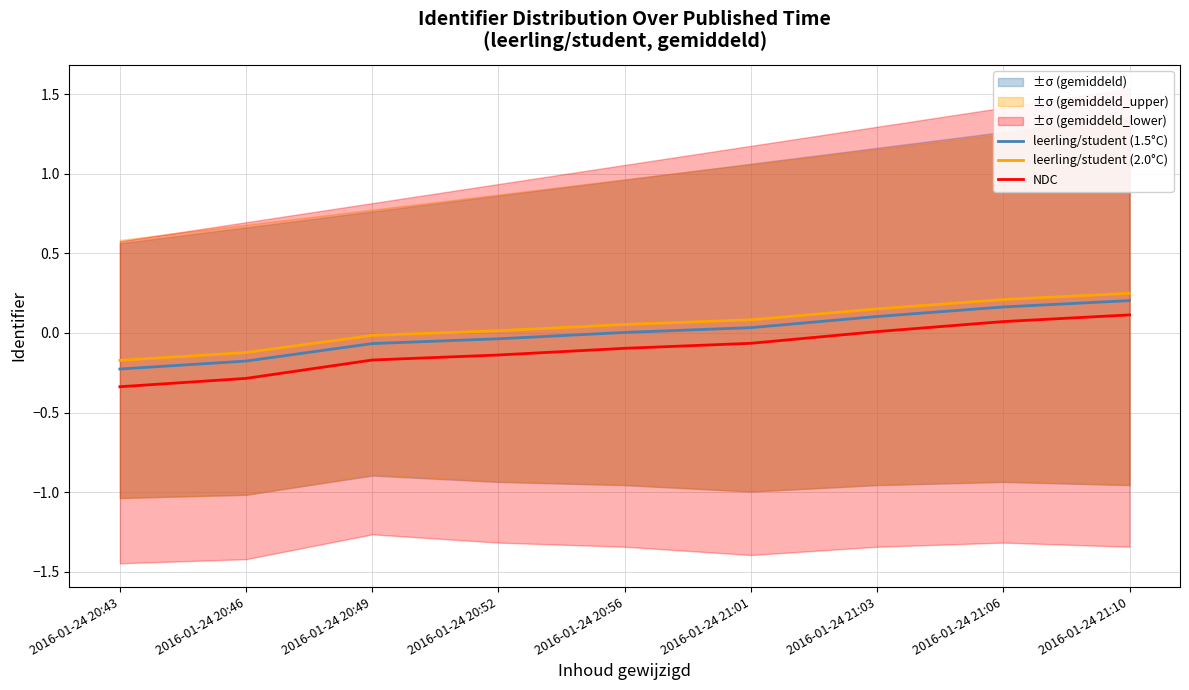

Where does the leerling/student (2.0°C) series first go above 0?

2016-01-24 20:52